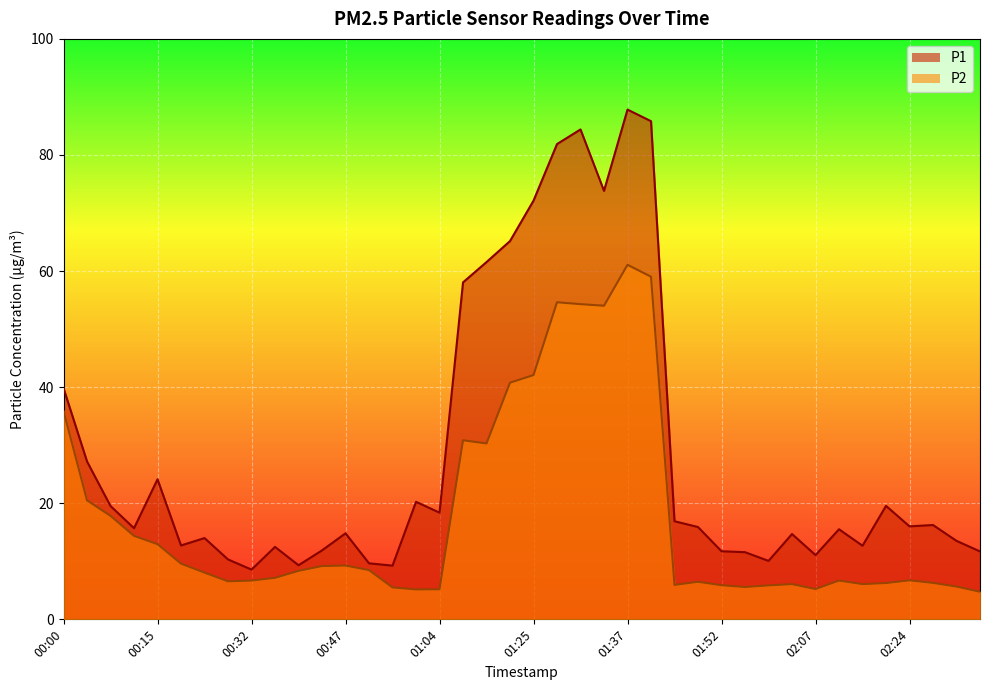

How many data points in P1 are above 15?

22